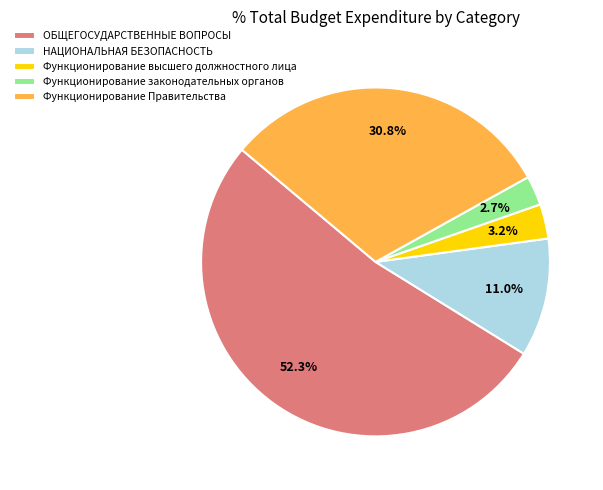

To the nearest percent, what is the difference between the НАЦИОНАЛЬНАЯ БЕЗОПАСНОСТЬ and ОБЩЕГОСУДАРСТВЕННЫЕ ВОПРОСЫ slice percentages?

41%